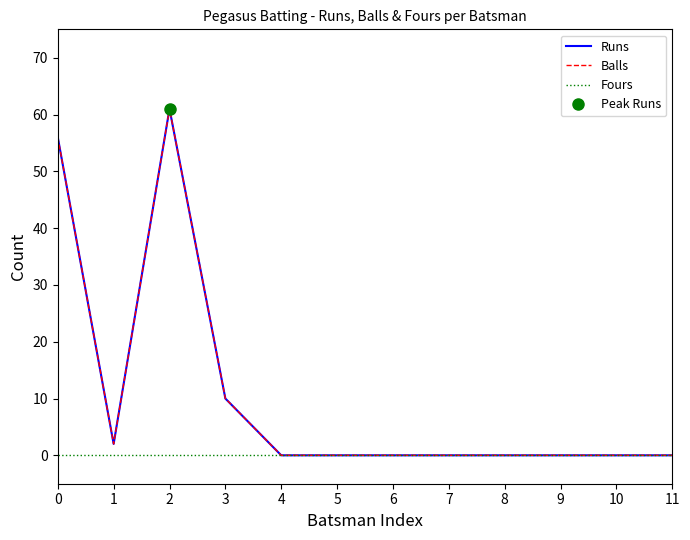

At 11, list the series in order from largest to smallest.

Runs, Balls, Fours